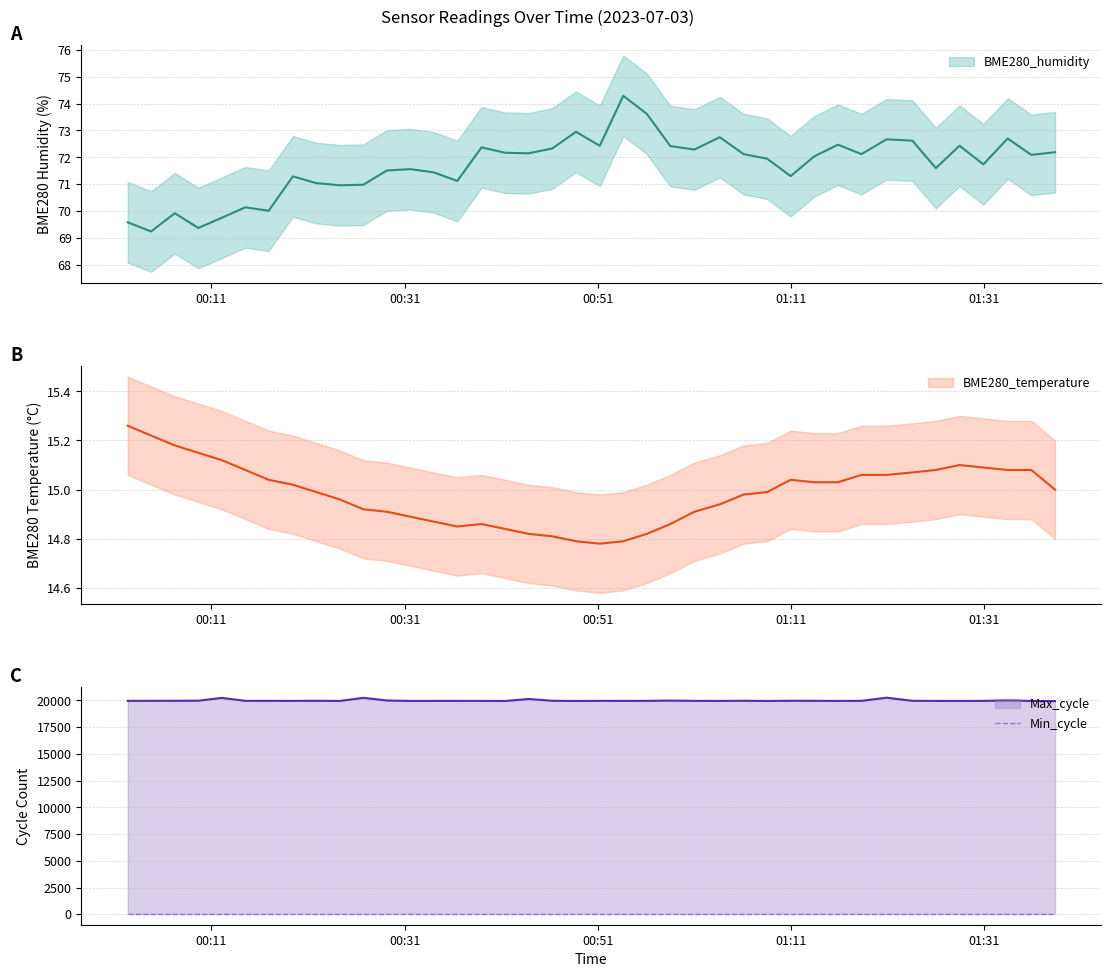

True or false: BME280_humidity and Max_cycle cross at least once.

False